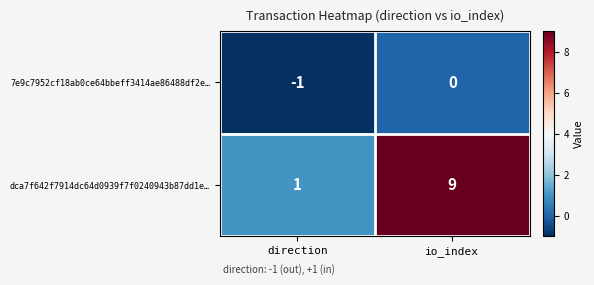

At which category does the chart reach its minimum across all series?

direction